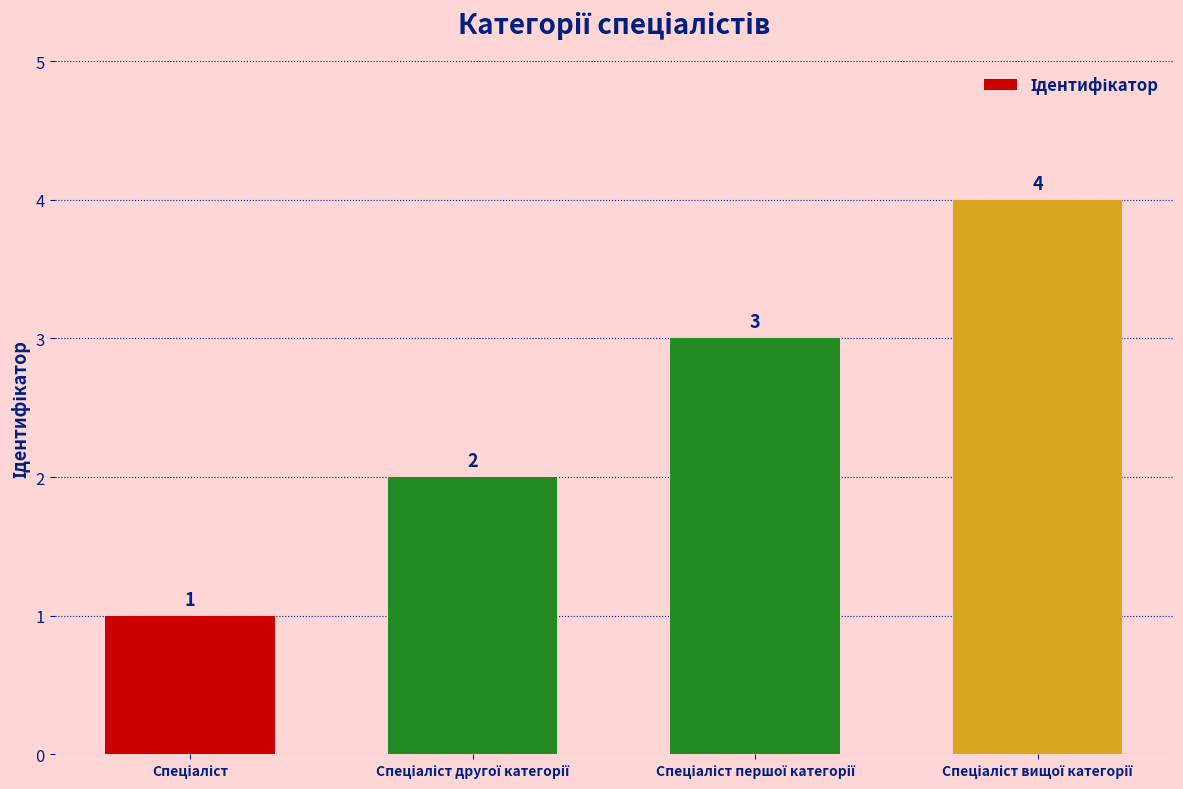

What is the sum of all values?

10